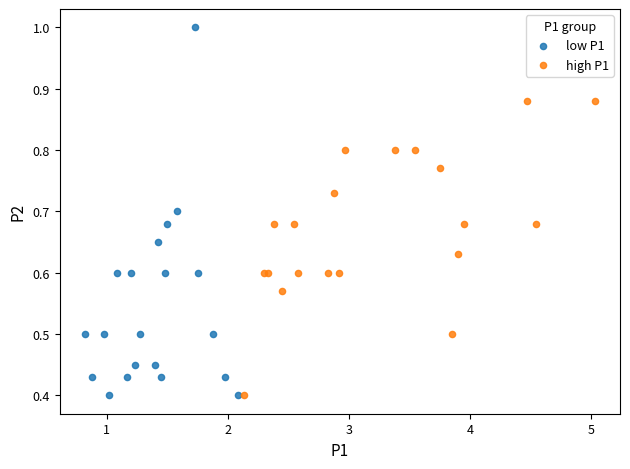

Which series has the widest spread of Y values?

low P1